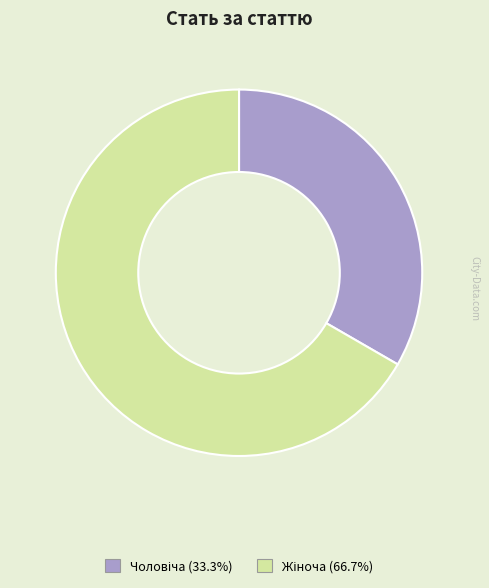

Does any single category account for the majority?

Yes